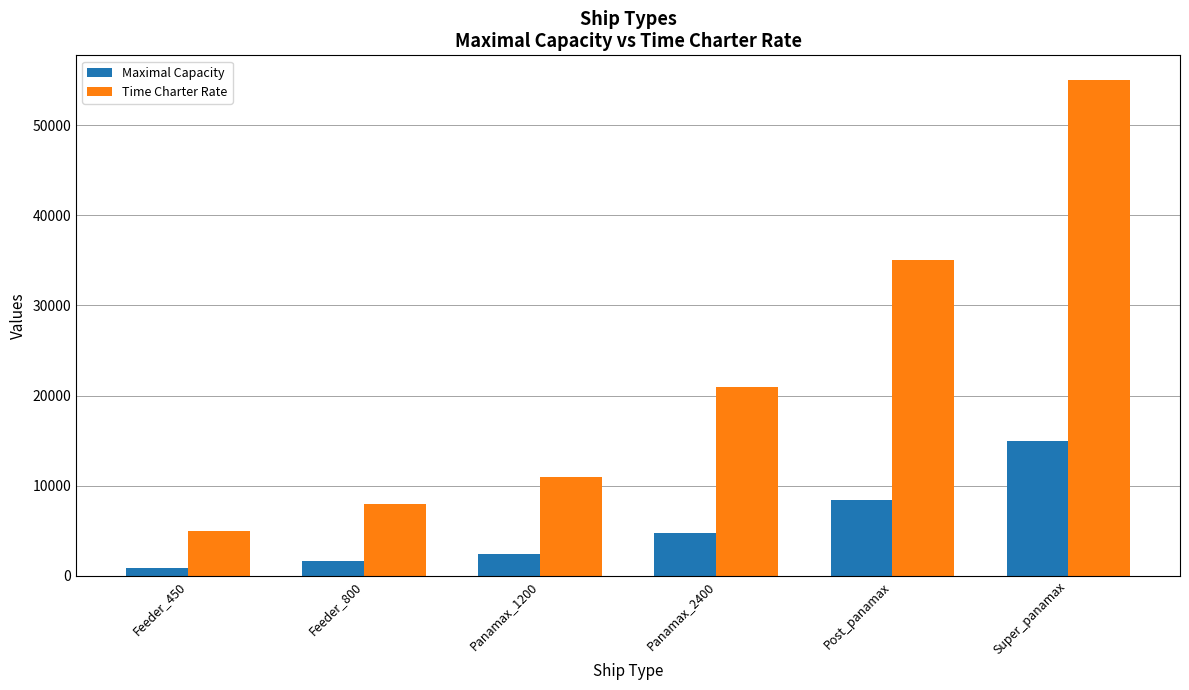

What is the highest value of the Time Charter Rate series?

55000